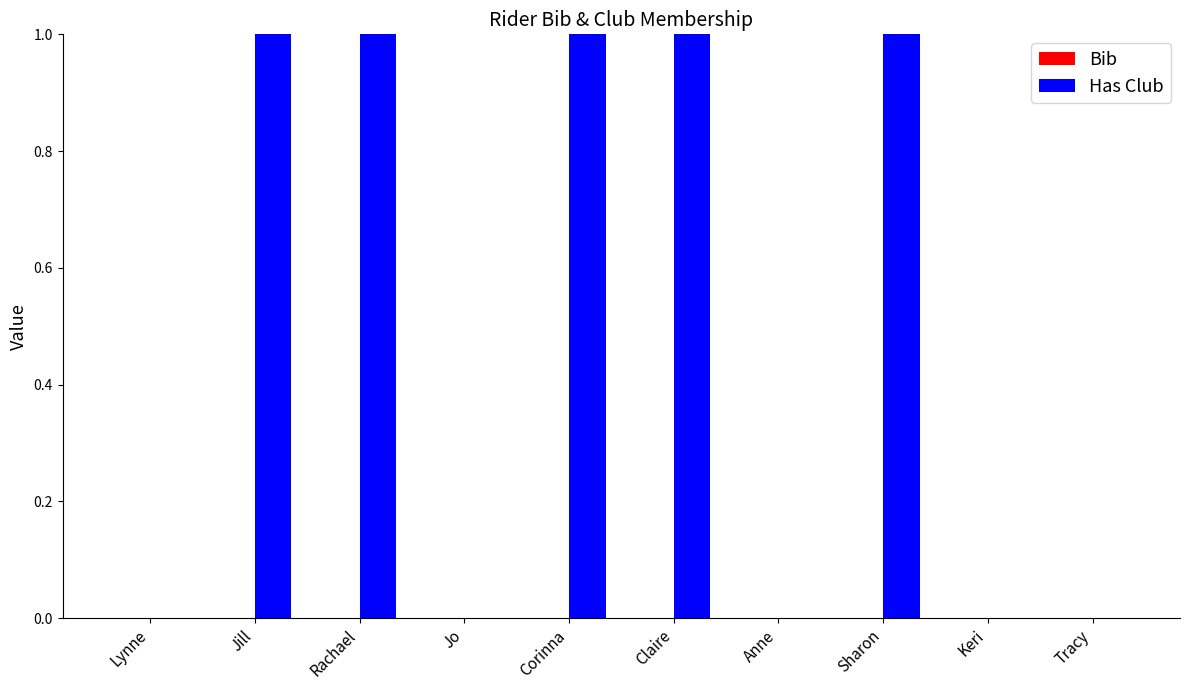

The value at Jo is 1. True or false?

False